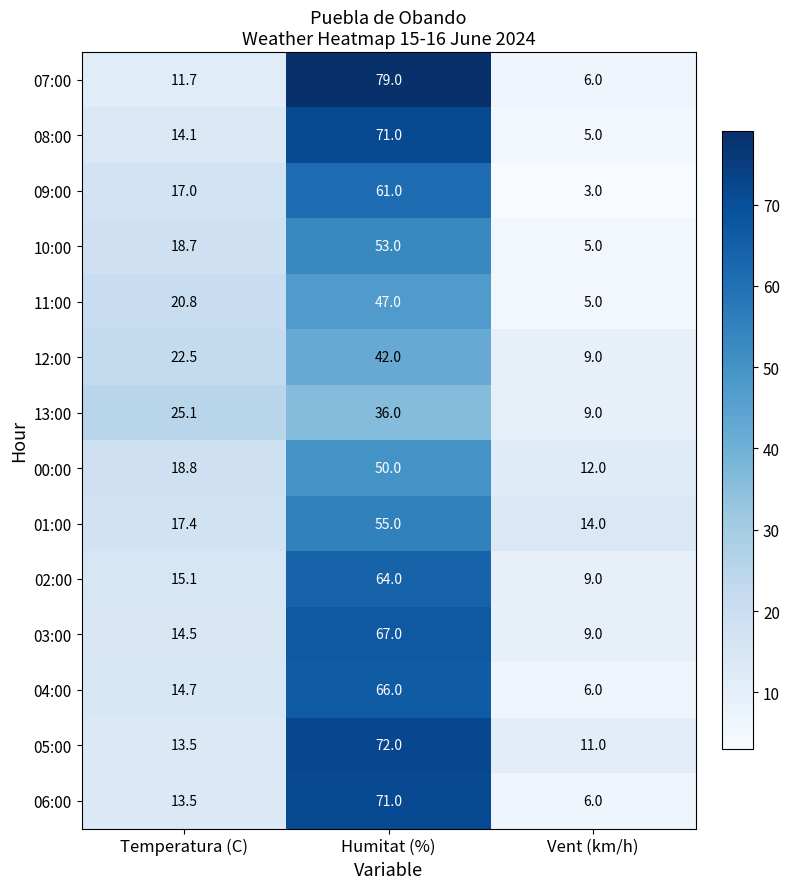

Where does the 10:00 series first go above 18?

Temperatura (C)